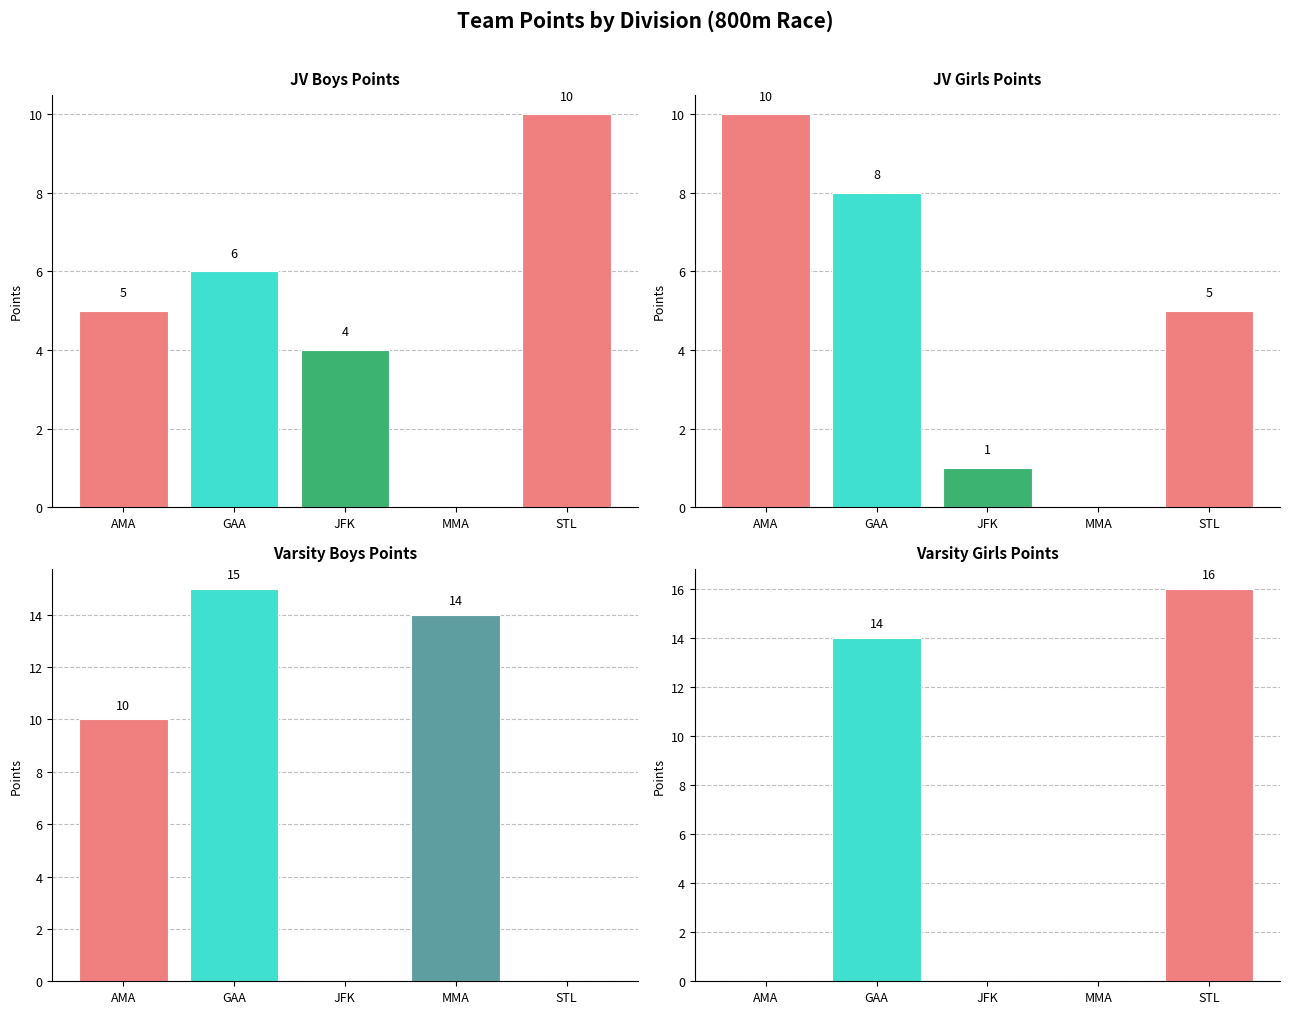

What position from the right is GAA?

4